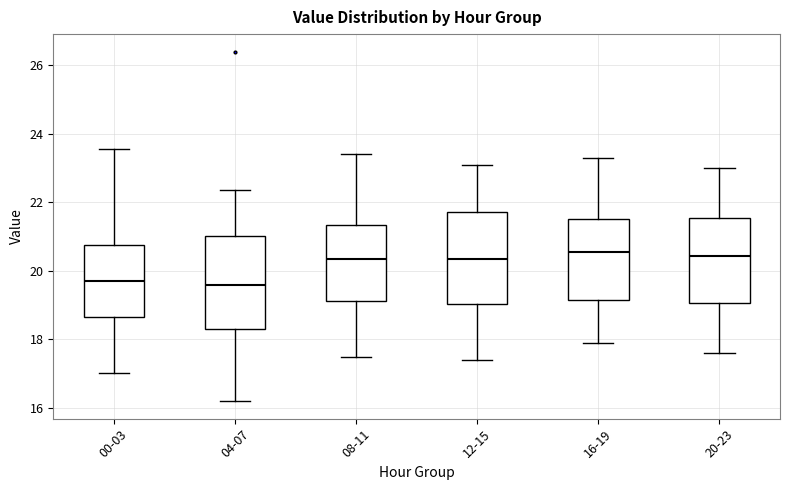

Where does the lower whisker of the box for 00-03 end on the y-axis? The values are not printed on the chart, so give them approximately, as read against the axis.

17.0